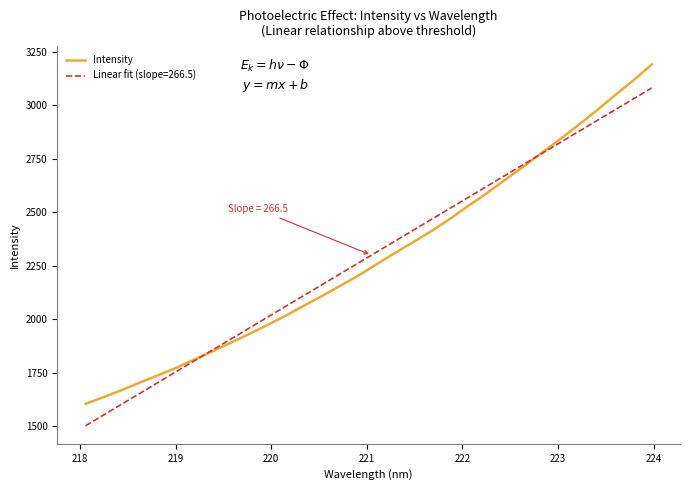

What is the maximum value for Intensity?

3190.7